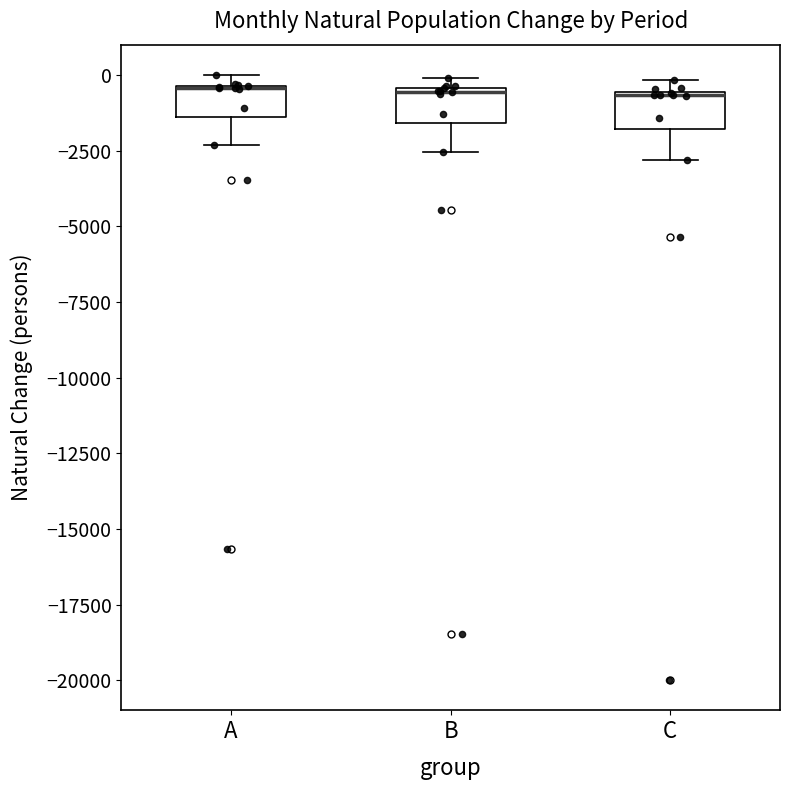

Reading left to right, read every box against the y-axis: the position of its median line, the range the box covers, and the ends of its whiskers. The values are not printed on the chart, so give them approximately, as read against the axis.

A: median -500 (drawn on the box's upper edge), box -1500 to -500, whiskers -2500 to 0
B: median -500, box -1500 to -500, whiskers -2500 to 0
C: median -500, box -2000 to -500, whiskers -3000 to 0